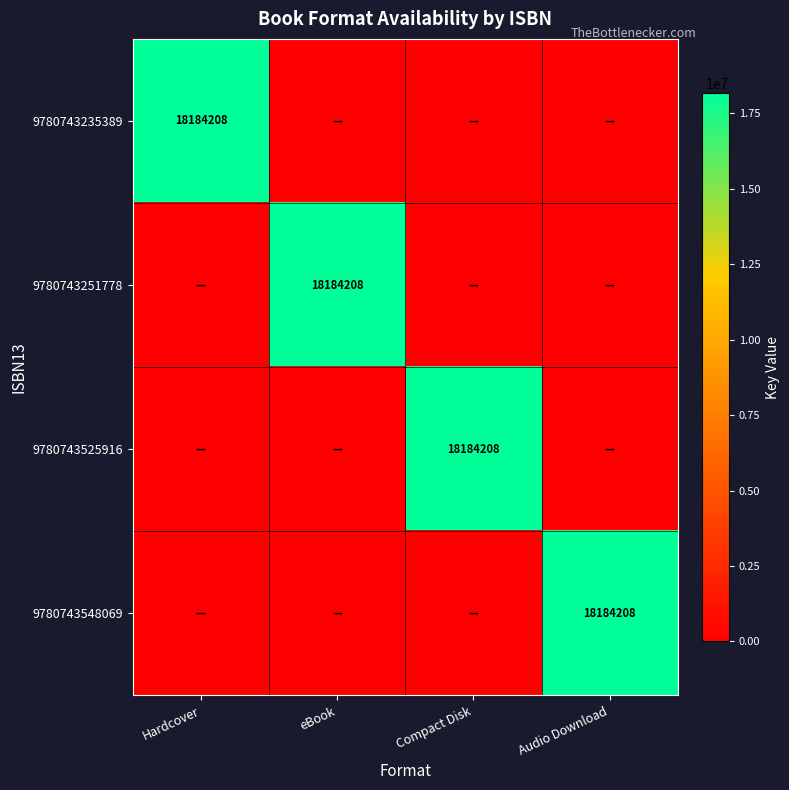

Is it true that 9780743235389 equals 18184208 at Hardcover?

True